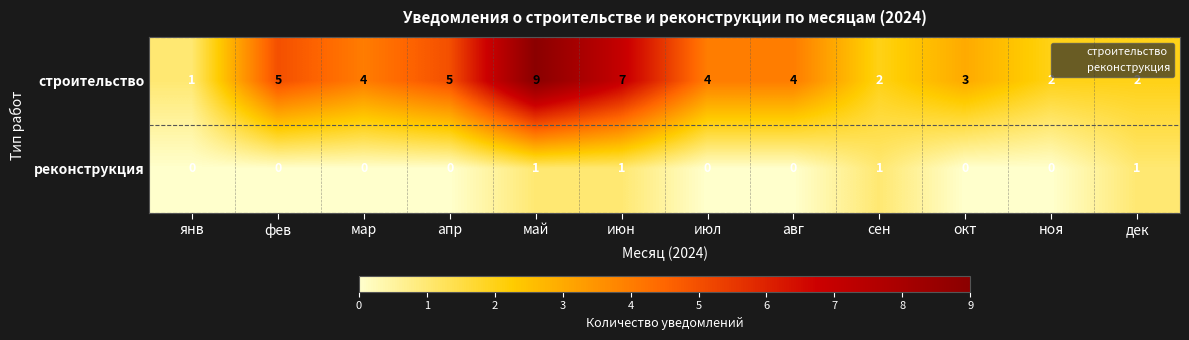

The value of строительство at май is 5. True or false?

False